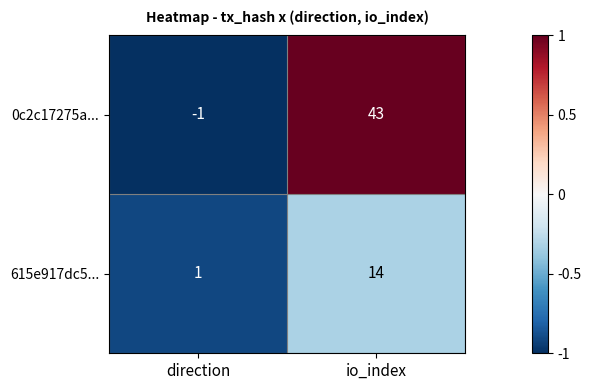

Is it true that 615e917dc5... equals 1 at direction?

True